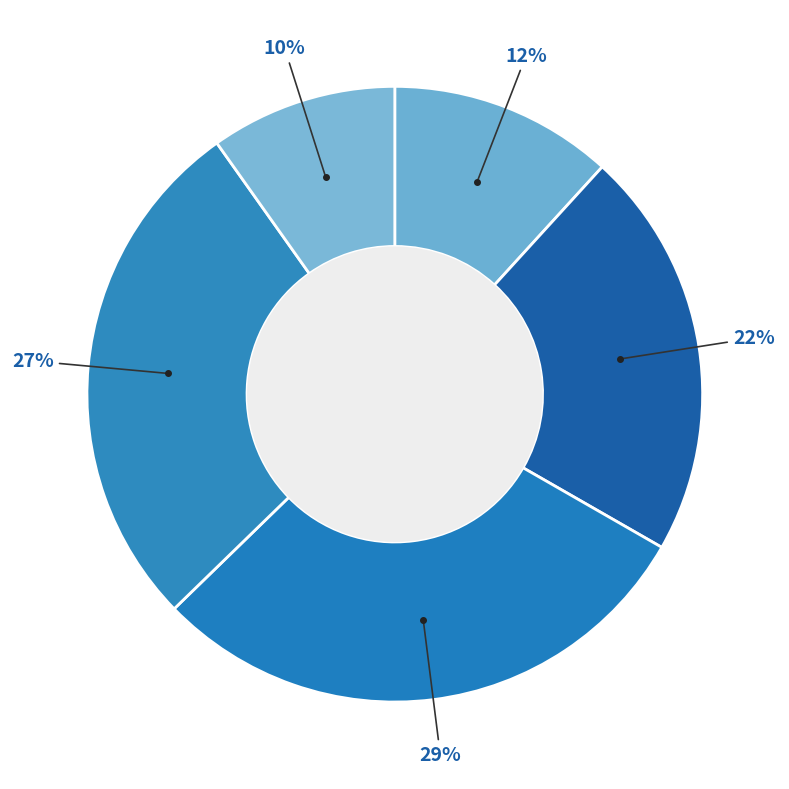

How many segments does this pie chart have?

5